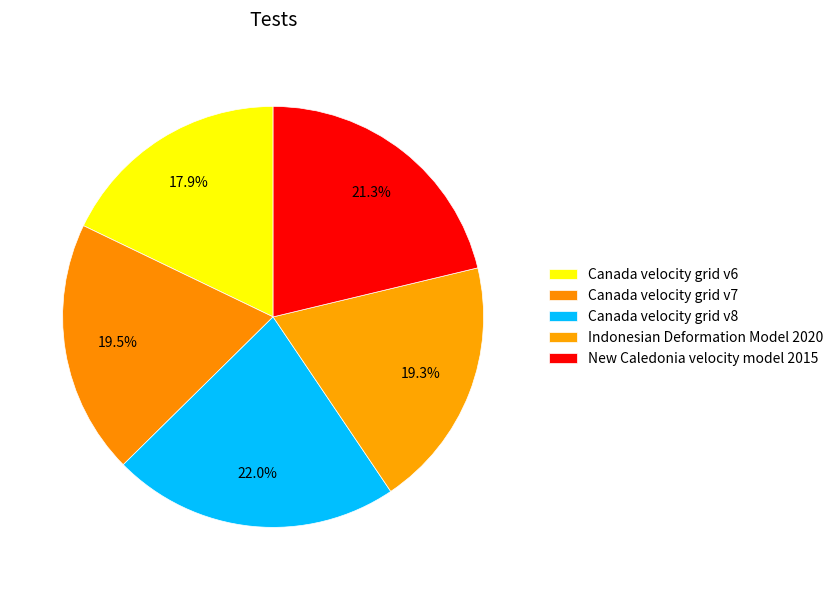

What percentage do Canada velocity grid v8 and New Caledonia velocity model 2015 together represent?

43.3%